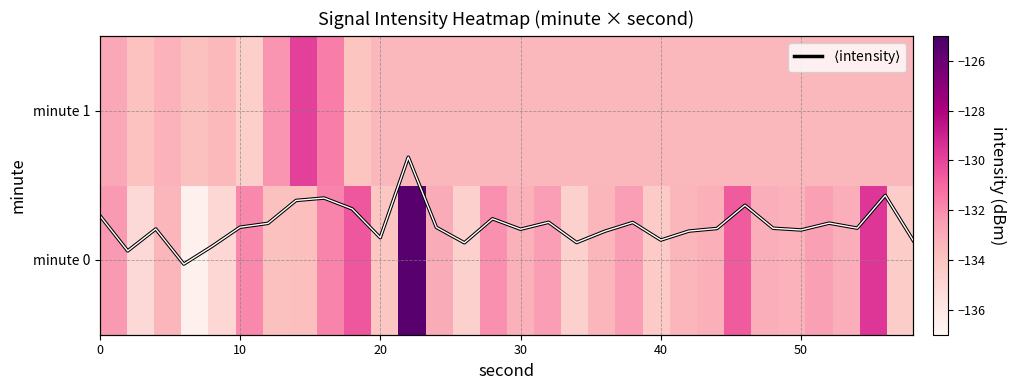

What is the greatest value displayed?

-125.5